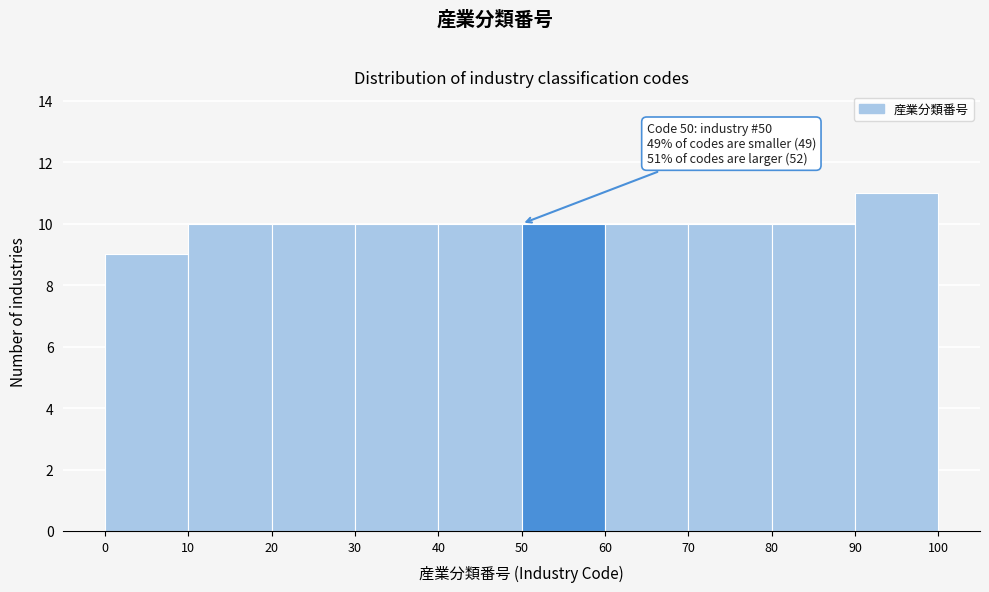

Over which range of the x-axis is the bar tallest?

90 to 100